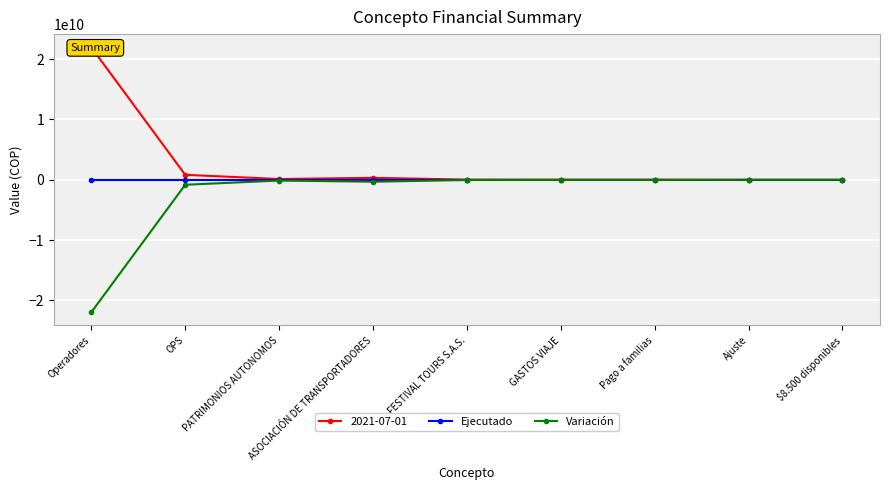

Read the Variación value at OPS.

-824536276.0